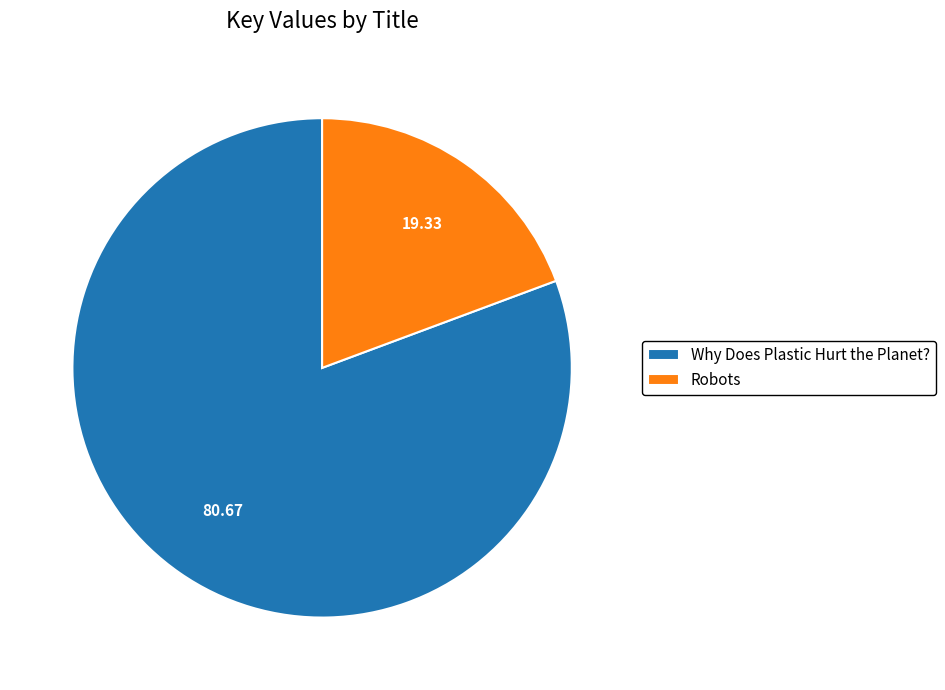

Does any single category account for the majority?

Yes